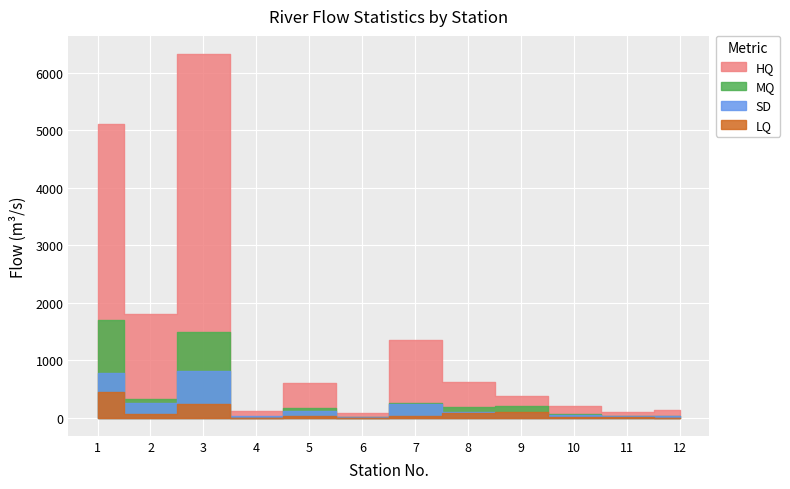

How many interior local peaks does the SD series have?

3